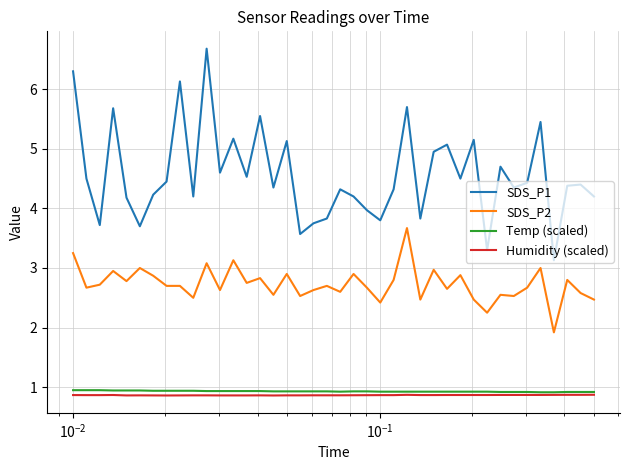

True or false: Temp (scaled) and SDS_P1 cross at least once.

False